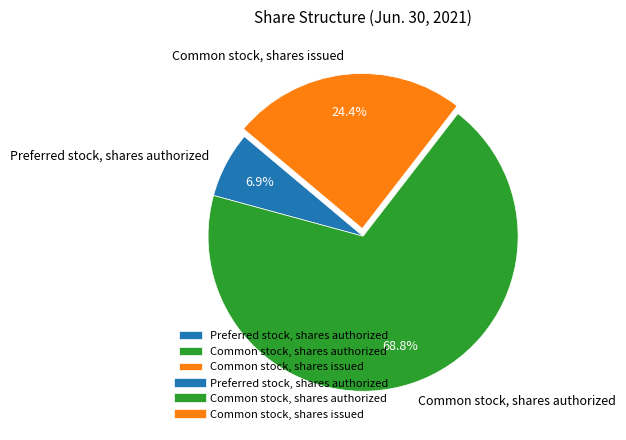

Do Common stock, shares authorized and Preferred stock, shares authorized together represent more than half of the pie?

Yes